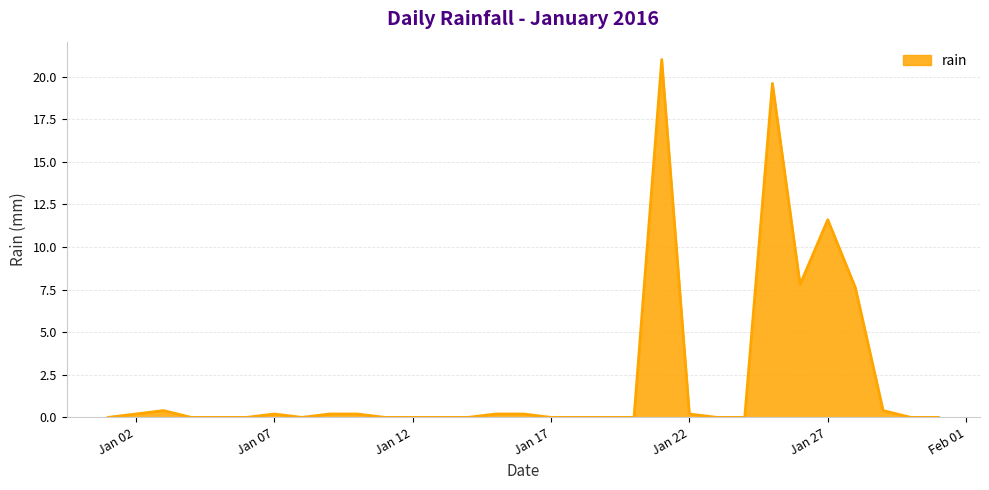

True or false: there are more than 0 points higher than both neighbors.

True